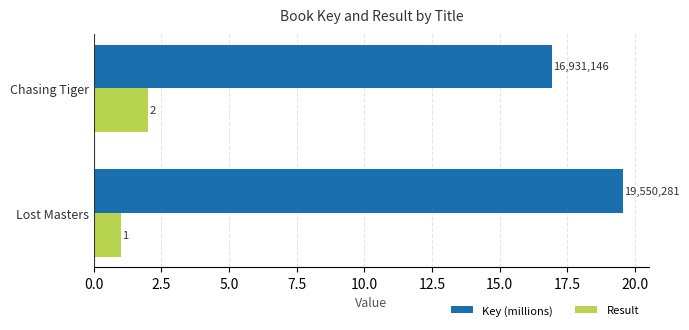

List the labels in order of Result value, smallest first.

Lost Masters, Chasing Tiger